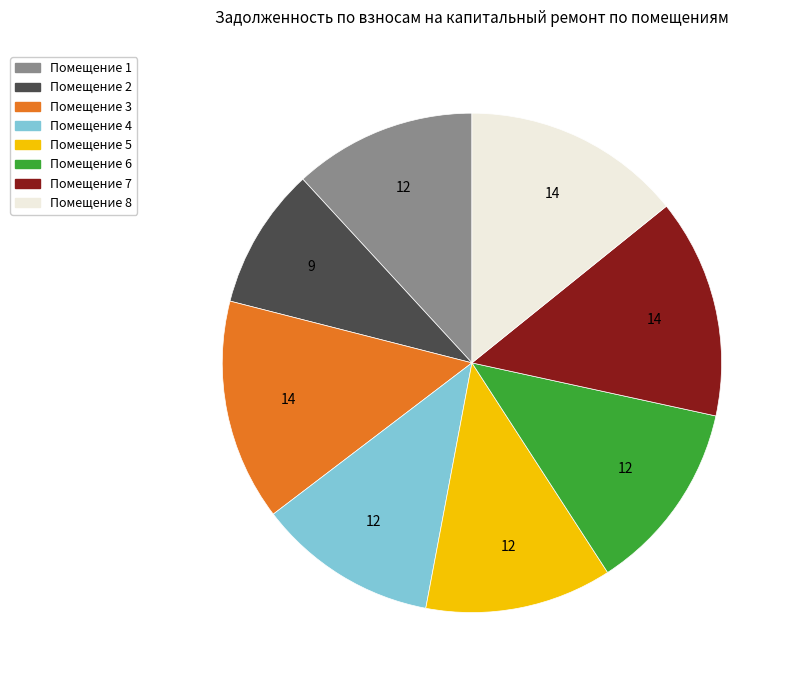

Does any single category account for the majority?

No